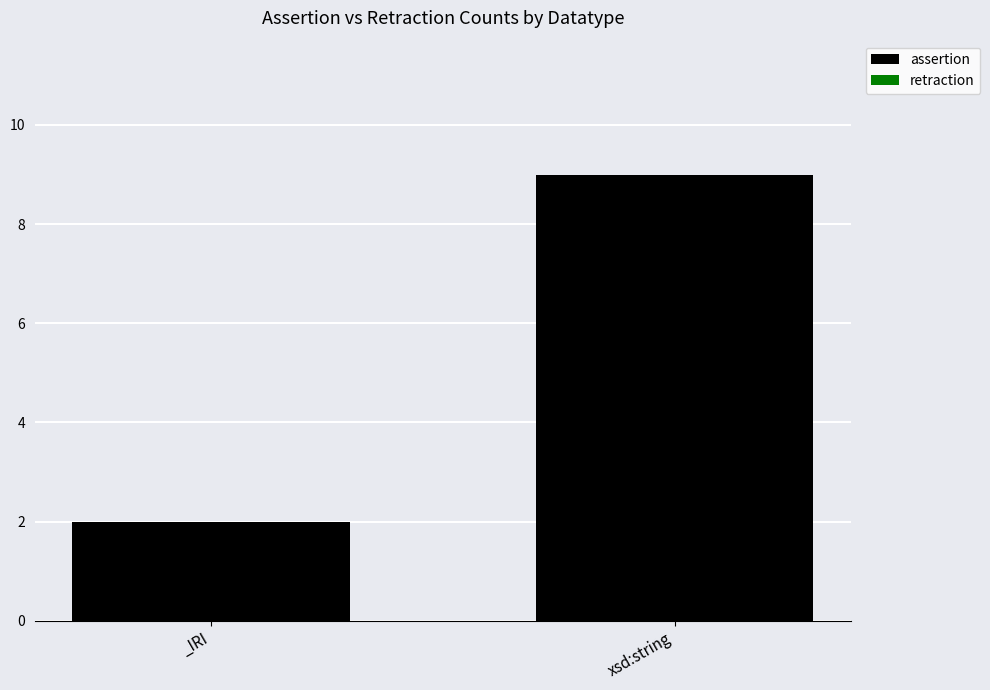

List the labels in order of value, smallest first.

_IRI, xsd:string